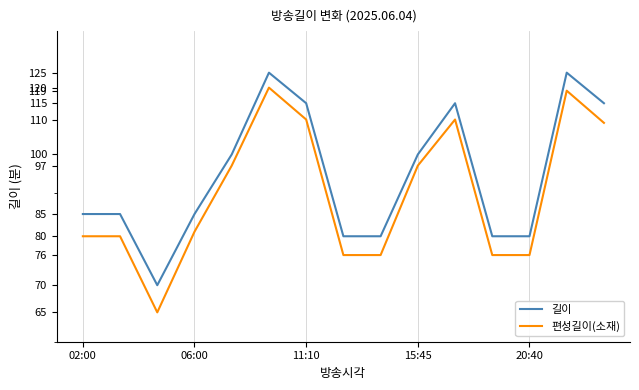

Reading right to left, what are all the values shown in this chart?

길이: 115	125	80	80	115	100	80	80	115	125	100	85	70	85	85
편성길이(소재): 109	119	76	76	110	97	76	76	110	120	97	81	65	80	80